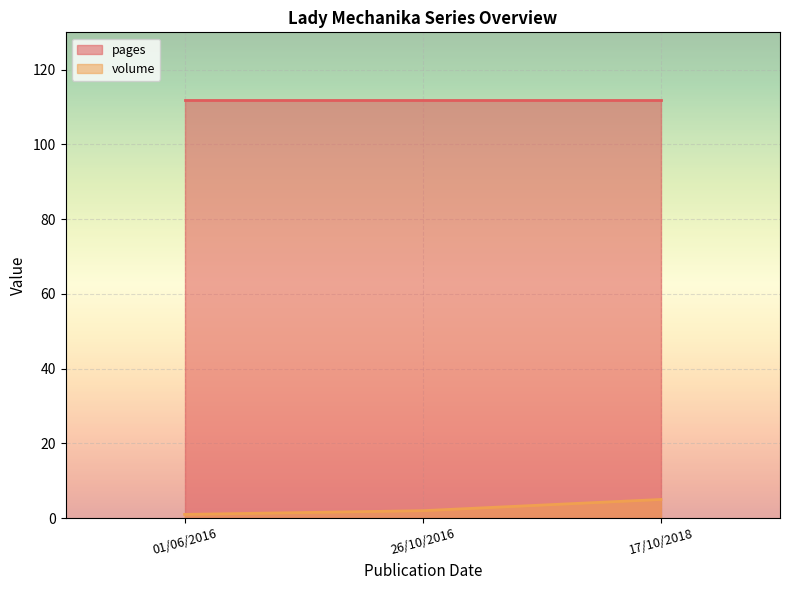

Does the chart display data point markers on the line(s)?

No